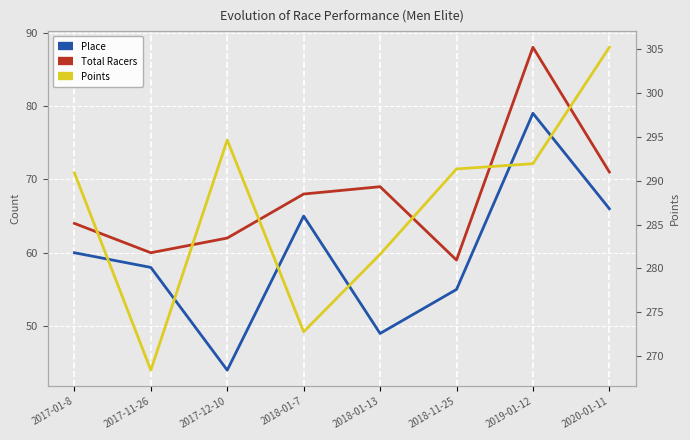

What position from the left is 2019-01-12?

7